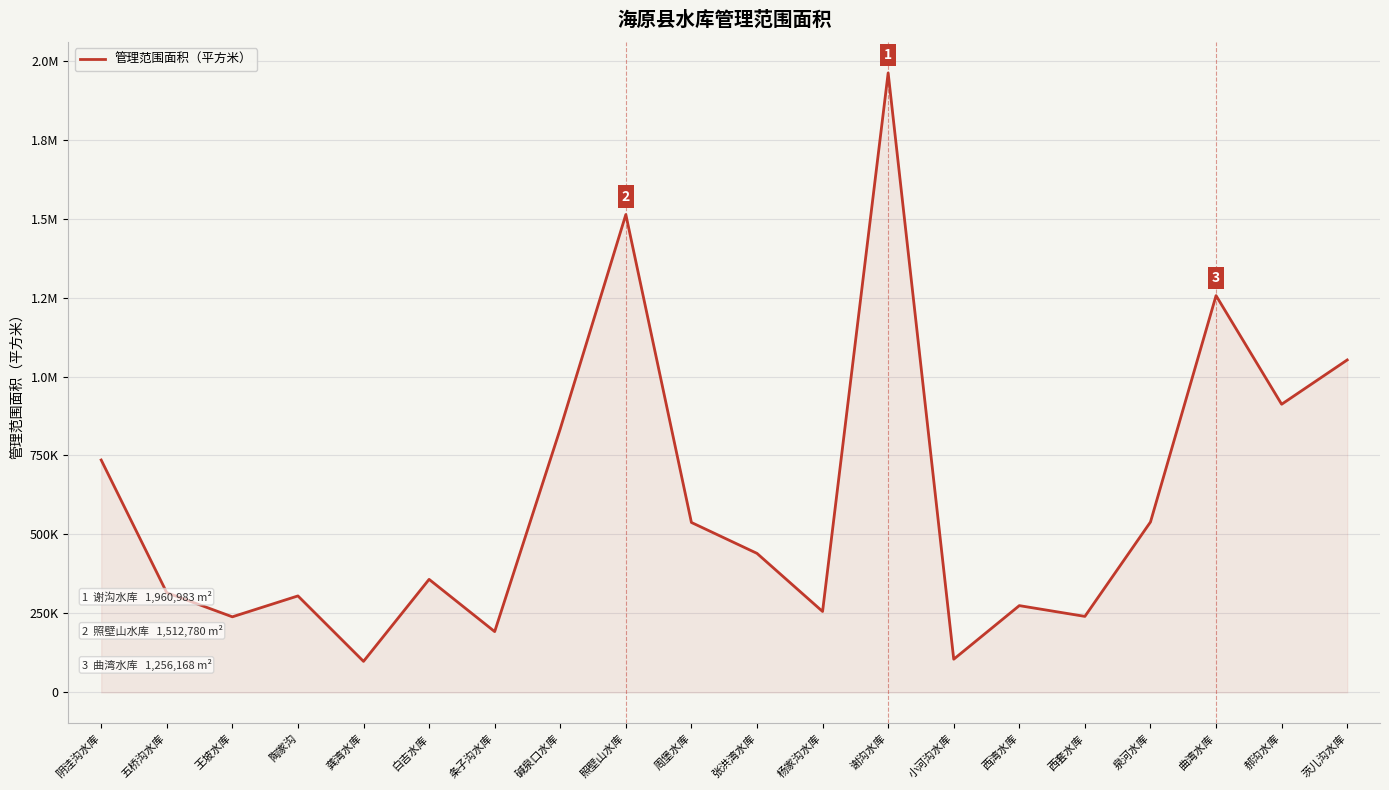

At which category does the data reach its first local peak?

陶家沟